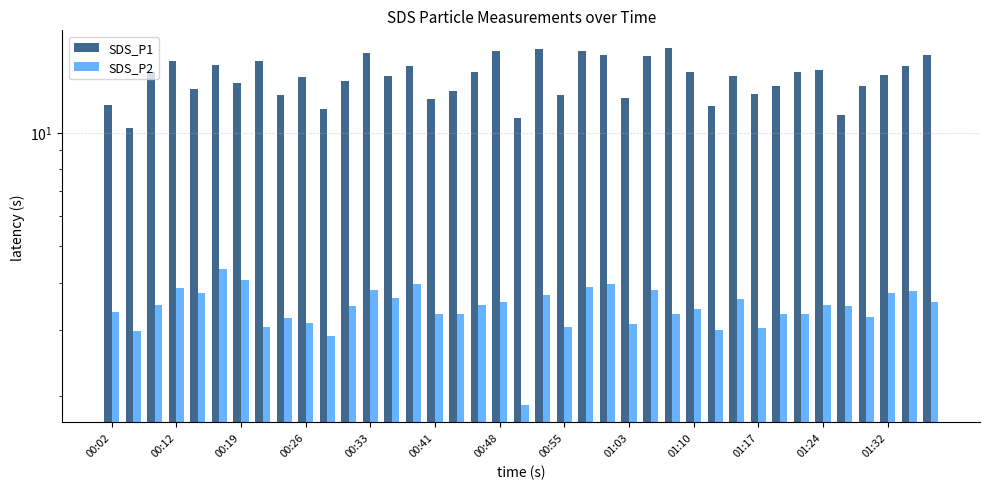

The value of SDS_P1 at 01:32 is 9.9. True or false?

False